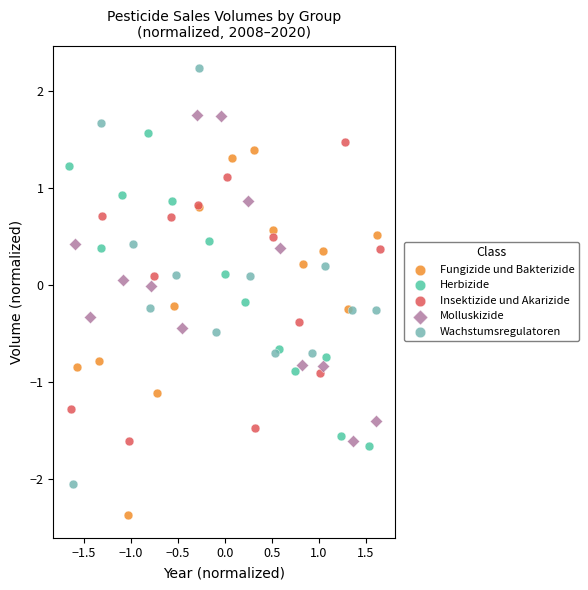

Which series has the widest spread of Y values?

Wachstumsregulatoren